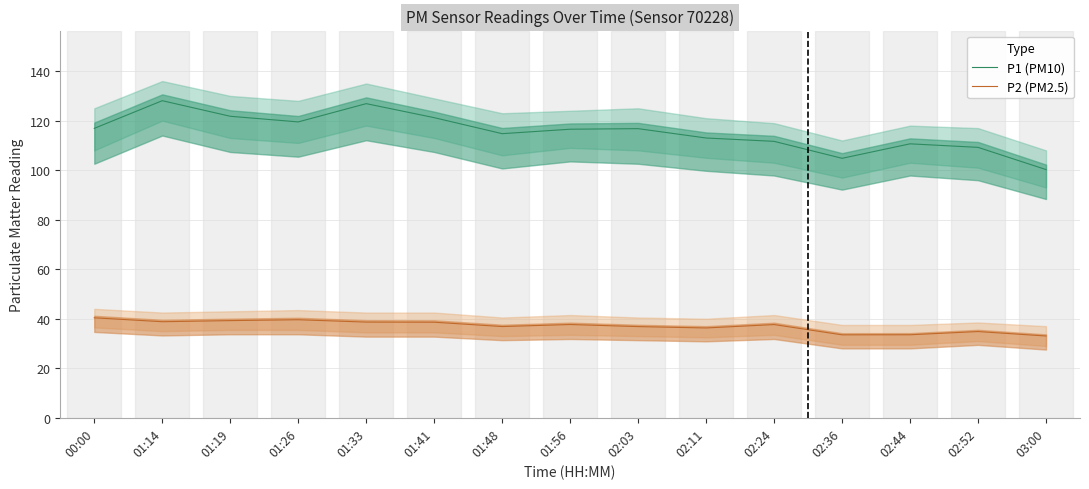

What is the label of the 5th point from the right?

02:24